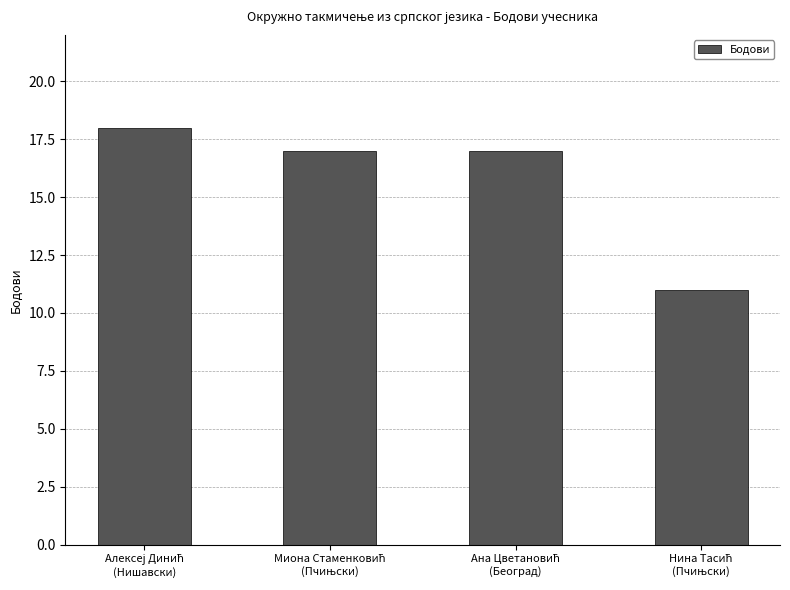

What is the value of the 4th bar from the left?

11